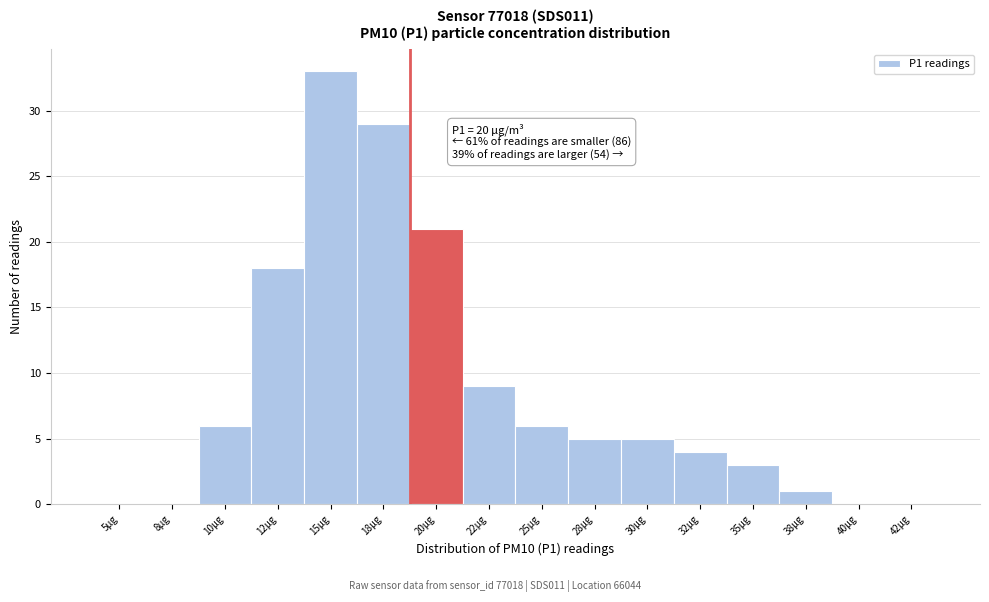

Reading left to right, list all the values displayed in this chart.

5µg=0	8µg=0	10µg=6	12µg=18	15µg=33	18µg=29	20µg=21	22µg=9	25µg=6	28µg=5	30µg=5	32µg=4	35µg=3	38µg=1	40µg=0	42µg=0